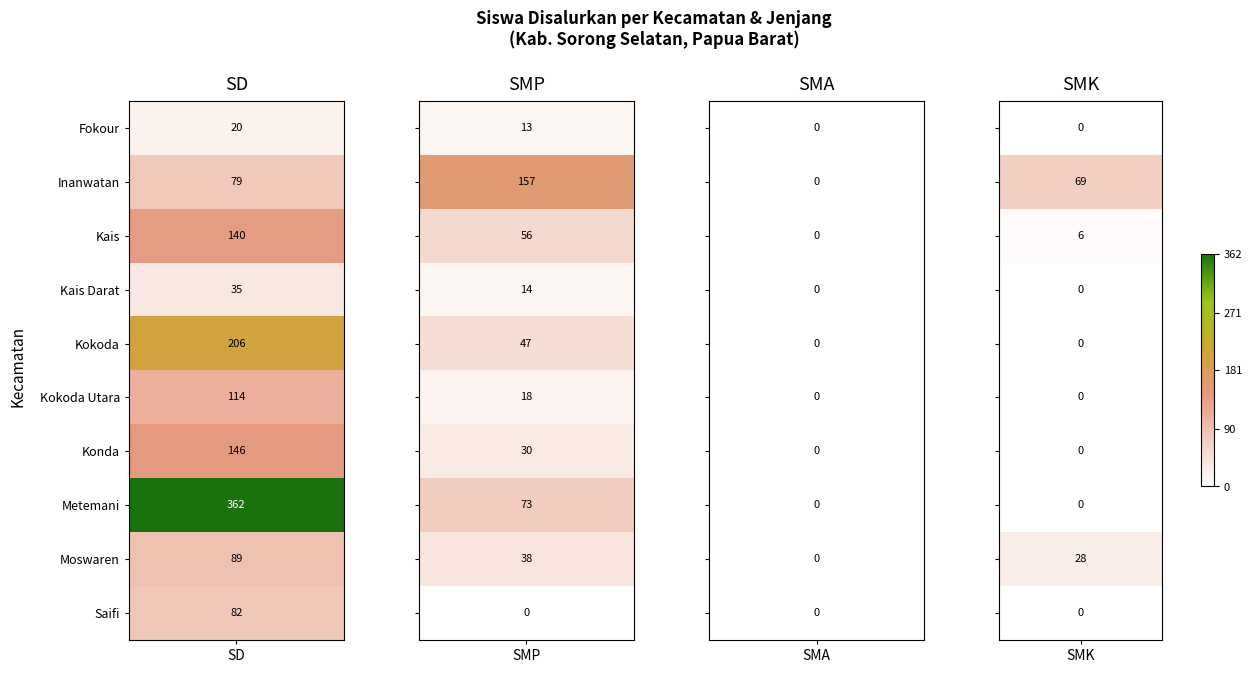

What is the average value of the SMP series?

45